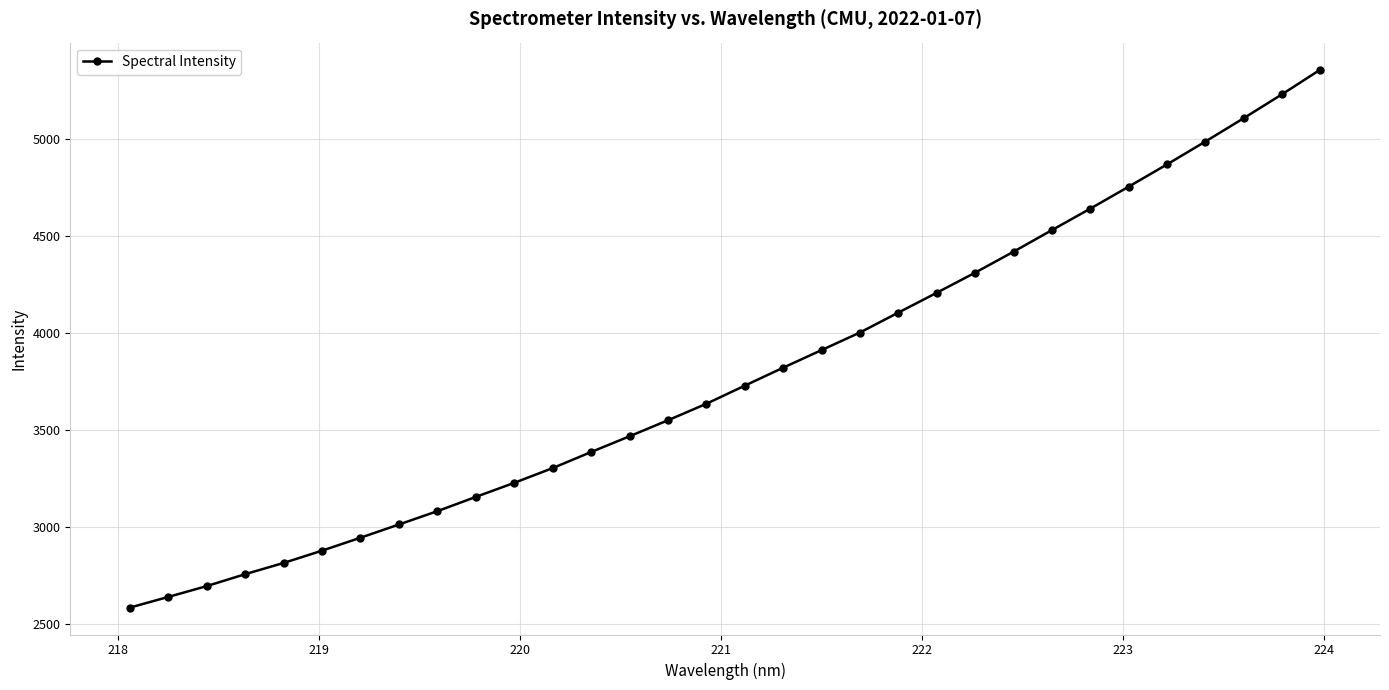

What is the minimum value shown in the chart?

2584.8